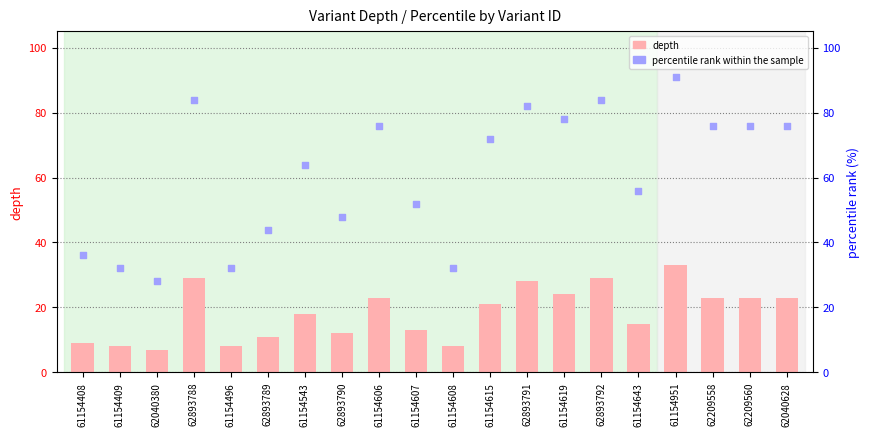

Which series contains the lowest Y value?

depth